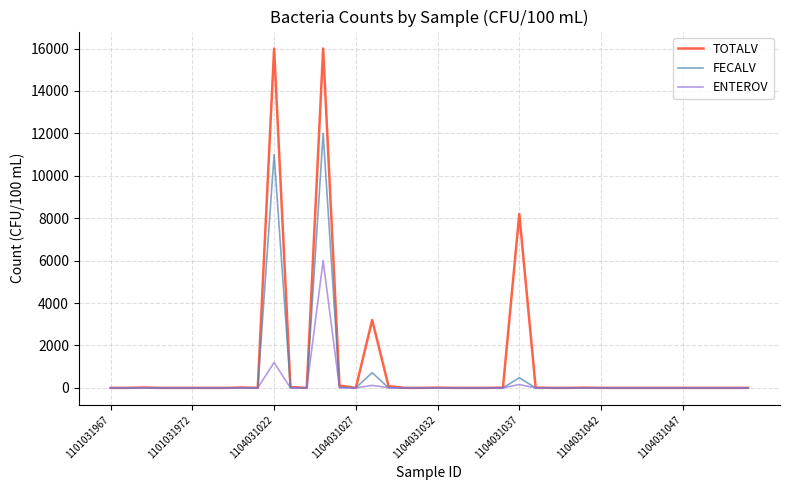

Which series has the largest total across all categories?

TOTALV